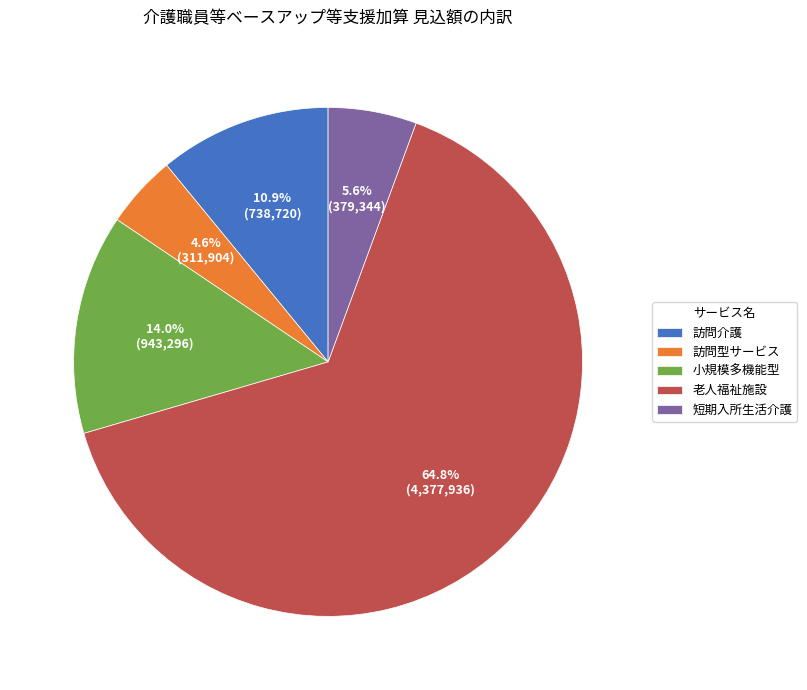

Between 小規模多機能型 and 訪問型サービス, which is larger?

小規模多機能型